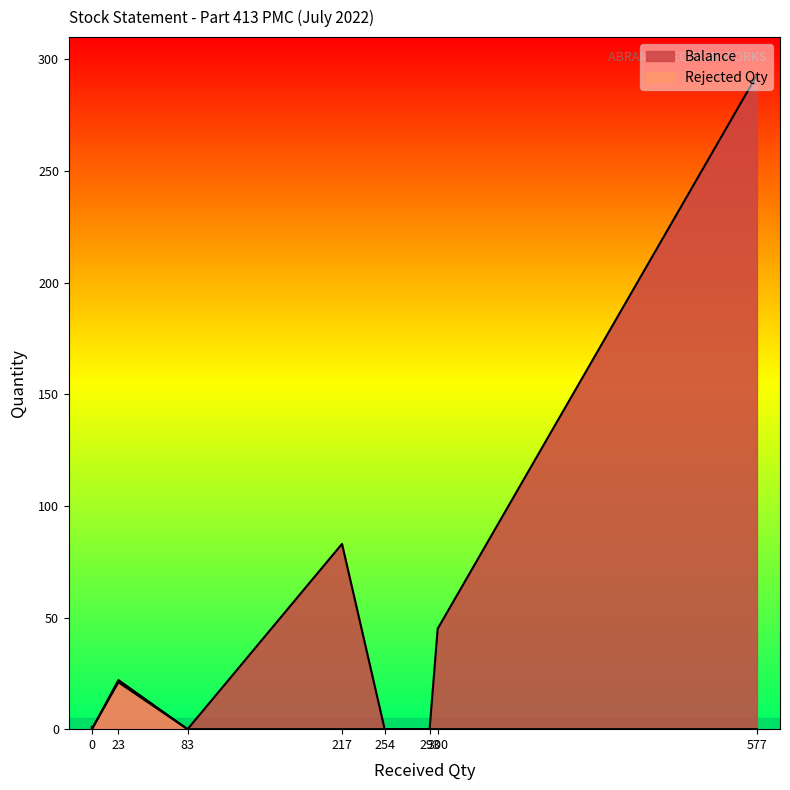

The Rejected Qty series shows -10 at 300. True or false?

False